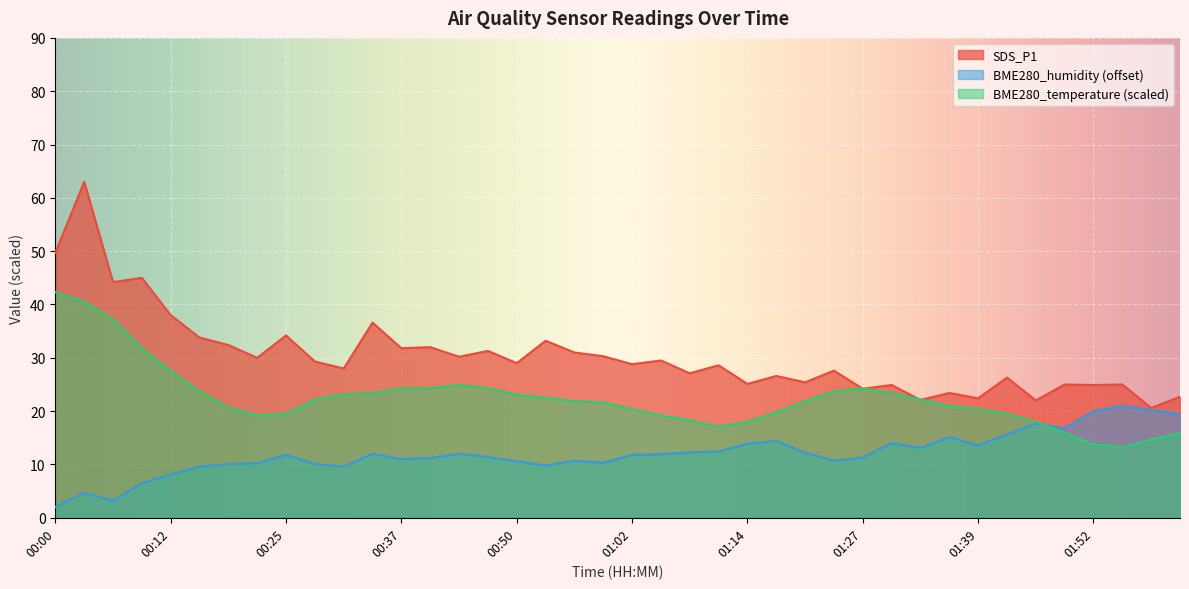

What is the label of the 38th point from the left?

01:55